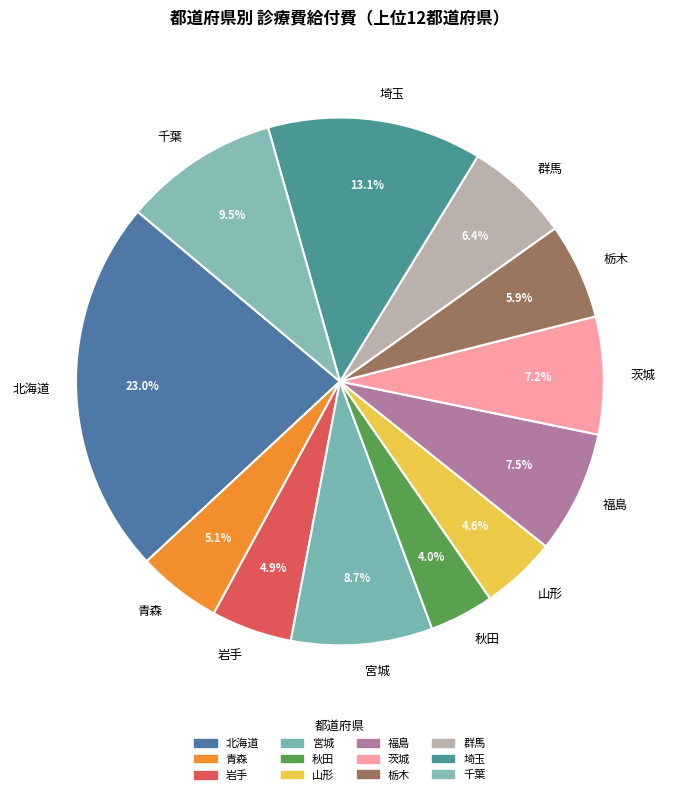

Does 北海道 account for over 50% of the chart?

No